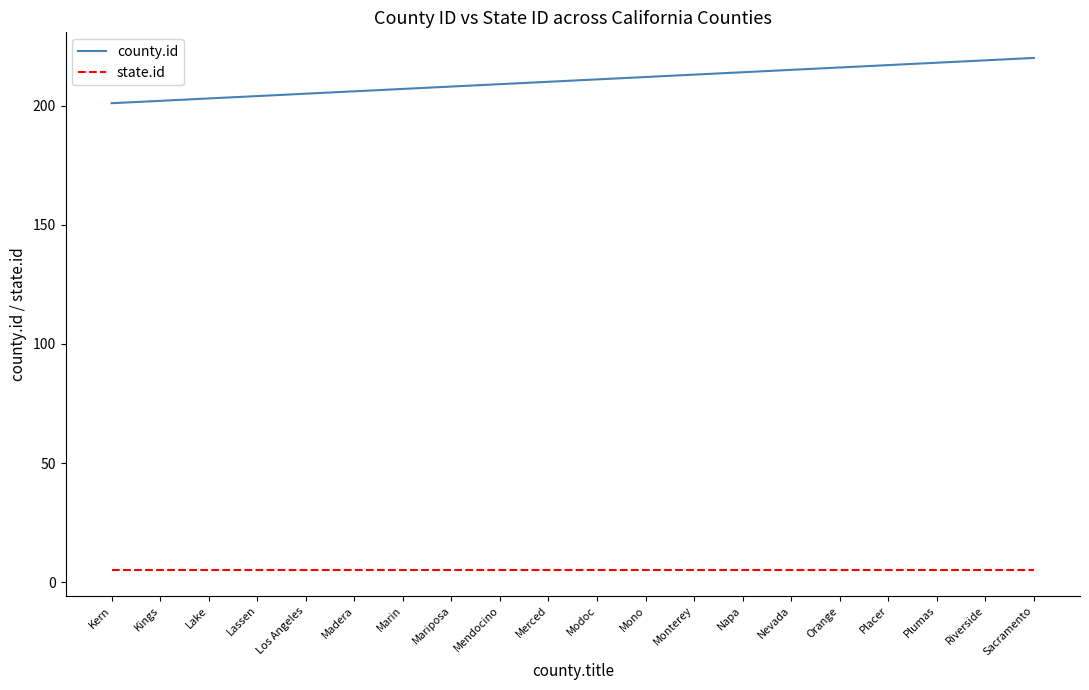

Rank the series by their average value, from highest to lowest.

county.id, state.id